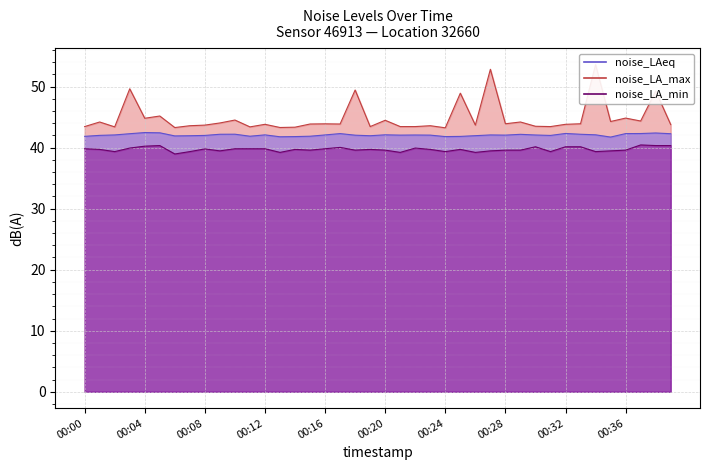

What is the minimum value shown in the chart?

39.0